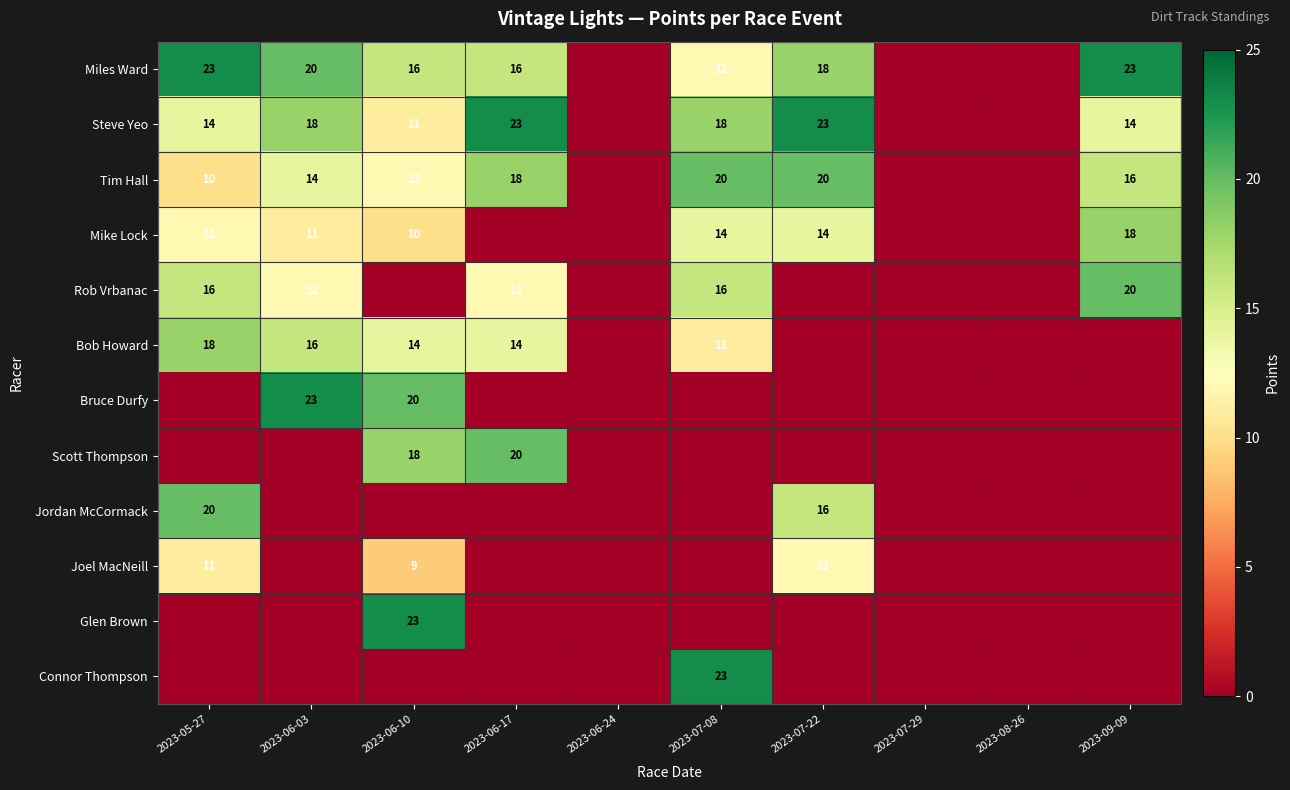

At how many categories does at least one series exceed 13?

7